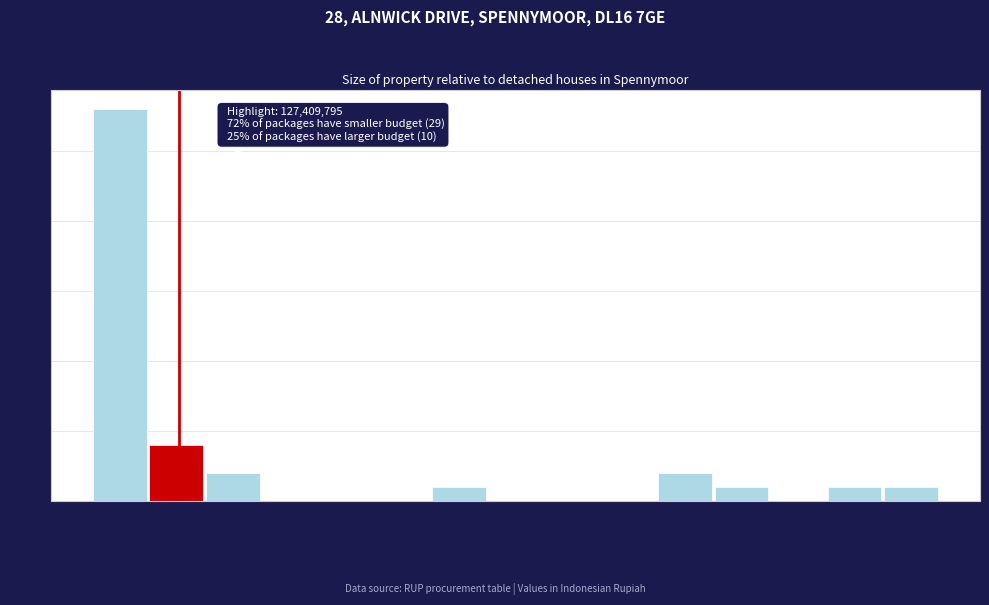

Reading left to right, list all the values displayed in this chart.

42M=28	125M=4	208M=2	291M=0	374M=0	456M=0	539M=1	622M=0	705M=0	788M=0	871M=2	954M=1	1037M=0	1120M=1	1203M=1